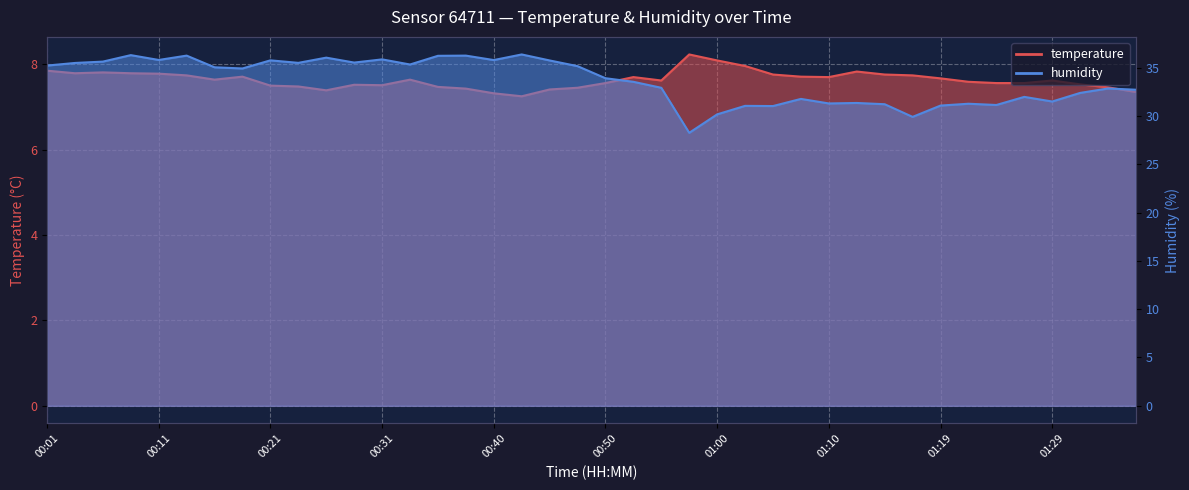

The humidity series shows 13.4 at 01:12. True or false?

False